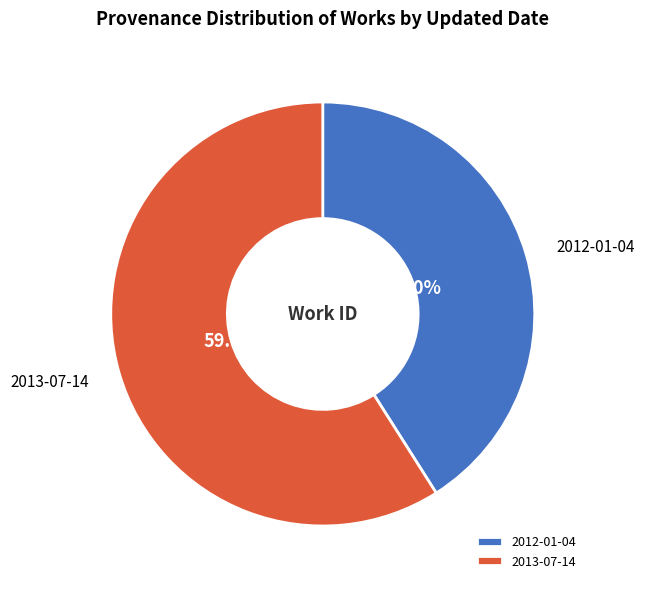

How many segments does this pie chart have?

2